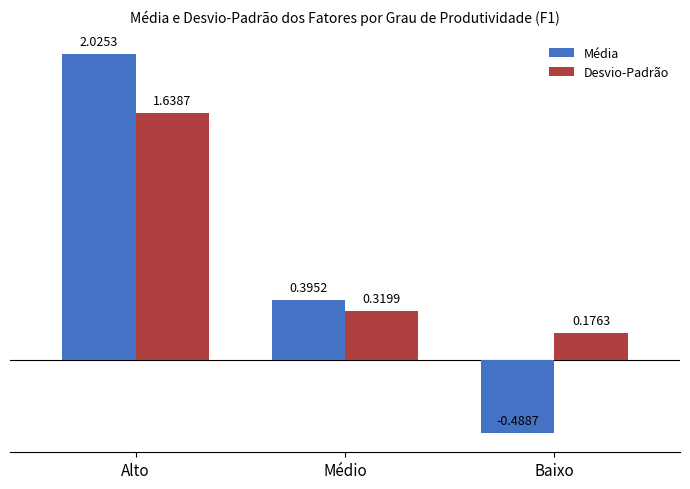

At which category does the chart reach its peak across all series?

Alto